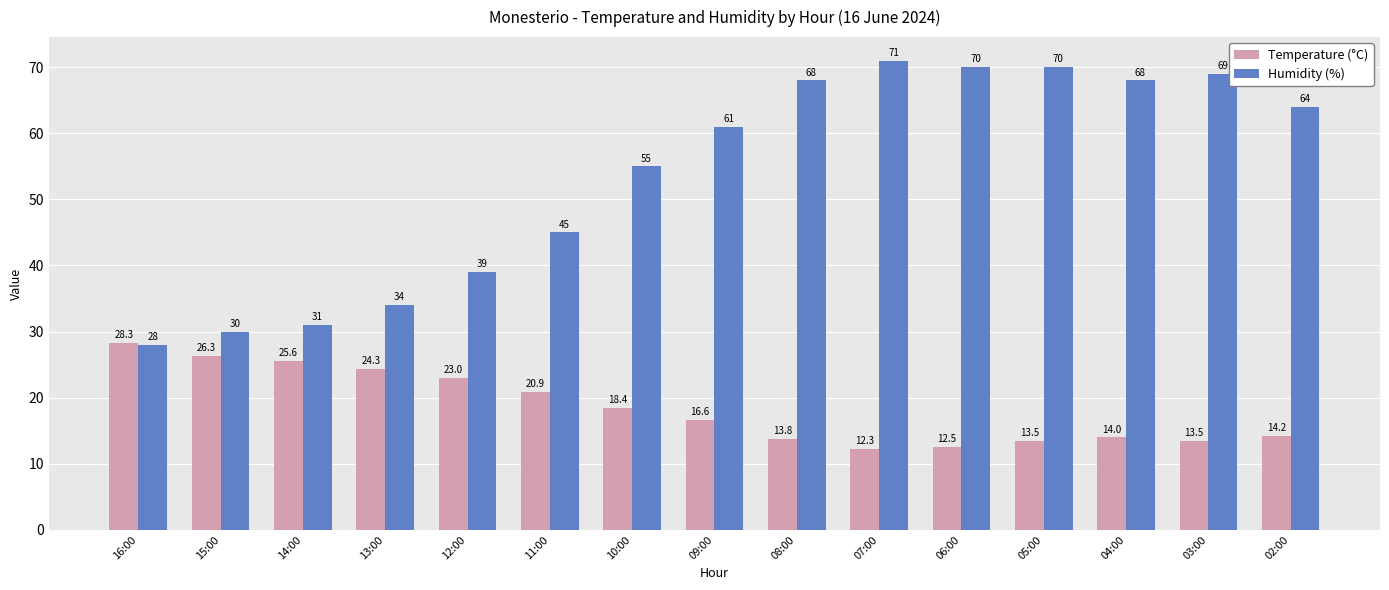

Reading left to right, transcribe all the data shown in this chart.

Temperature (°C): 28.3	26.3	25.6	24.3	23.0	20.9	18.4	16.6	13.8	12.3	12.5	13.5	14.0	13.5	14.2
Humidity (%): 28.0	30.0	31.0	34.0	39.0	45.0	55.0	61.0	68.0	71.0	70.0	70.0	68.0	69.0	64.0